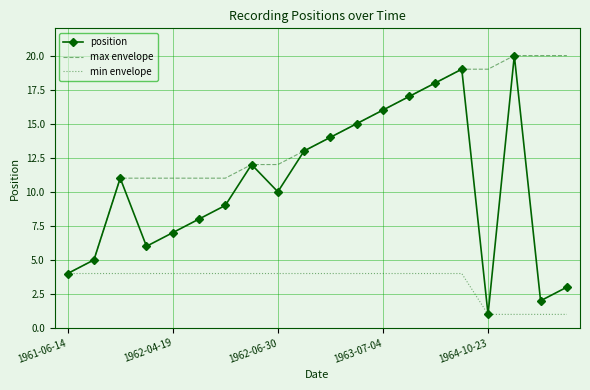

Which series has the largest range (max minus min)?

position